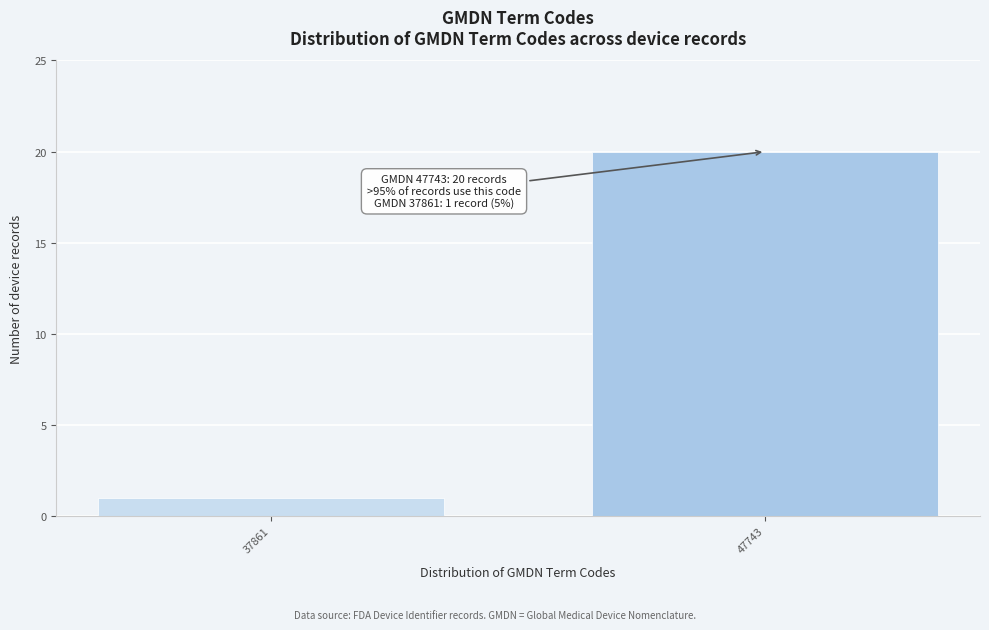

Reading right to left, extract all data points from this chart.

47743=20	37861=1